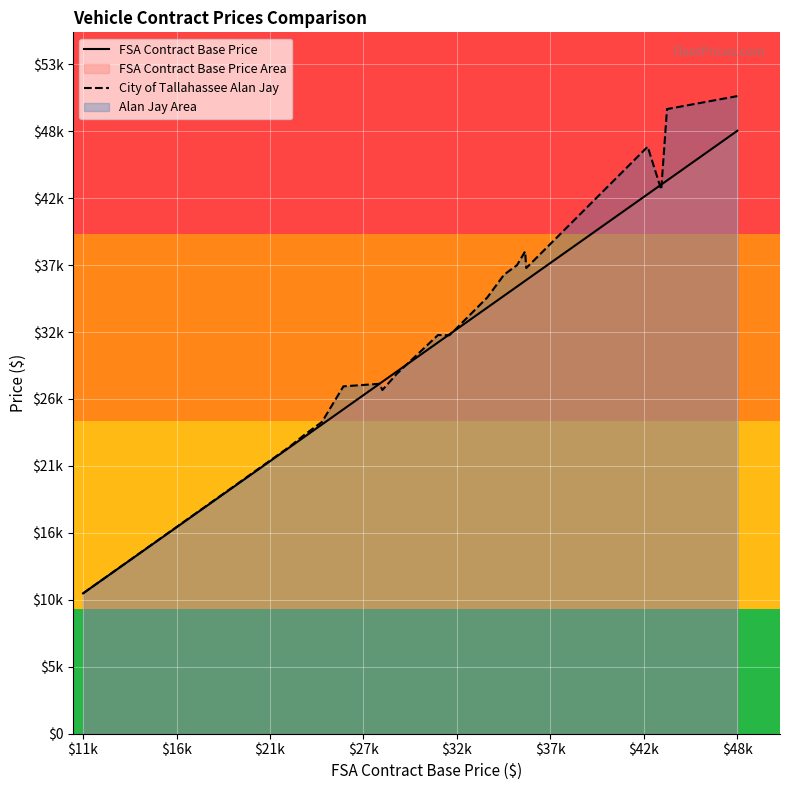

What is the minimum value shown in the chart?

11230